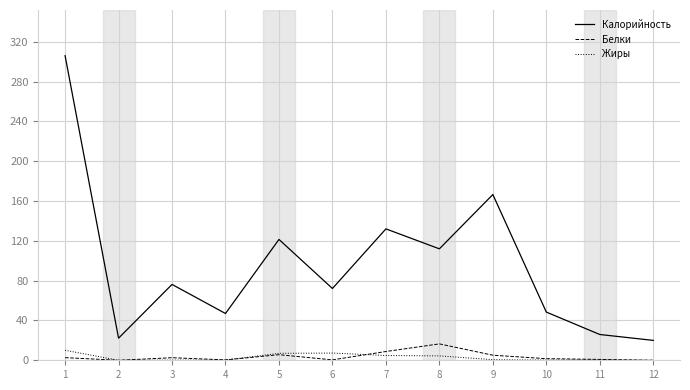

True or false: Белки and Калорийность cross at least once.

False